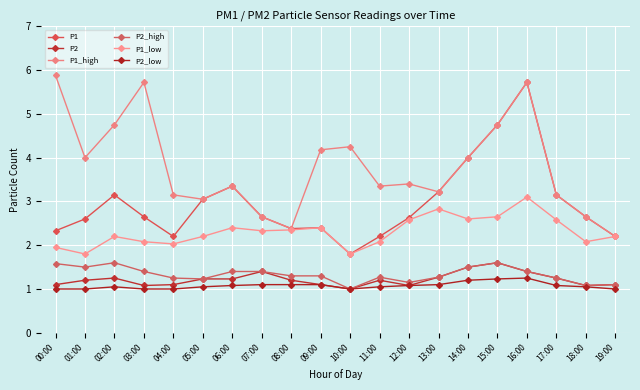

List the series in order of their peak value, lowest first.

P2_low, P2, P2_high, P1_low, P1, P1_high